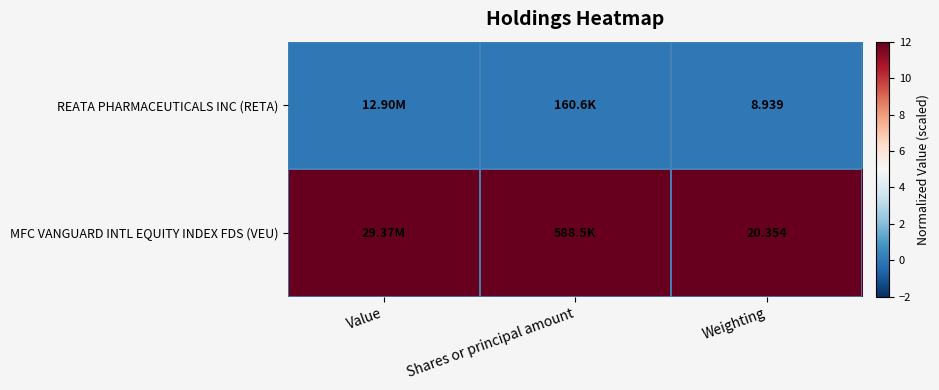

Rank the series at Weighting from lowest to highest value.

REATA PHARMACEUTICALS INC (RETA), MFC VANGUARD INTL EQUITY INDEX FDS (VEU)